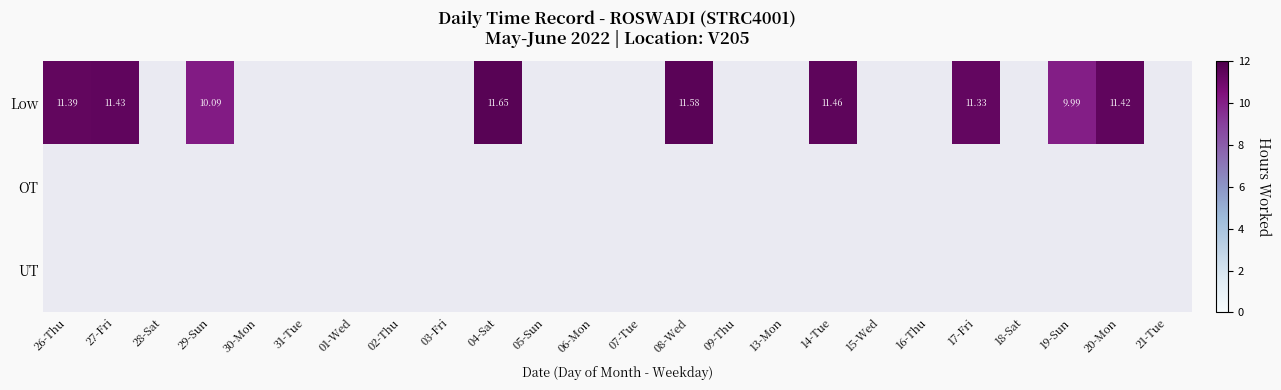

Where is Low nearest to the value 10?

19-Sun